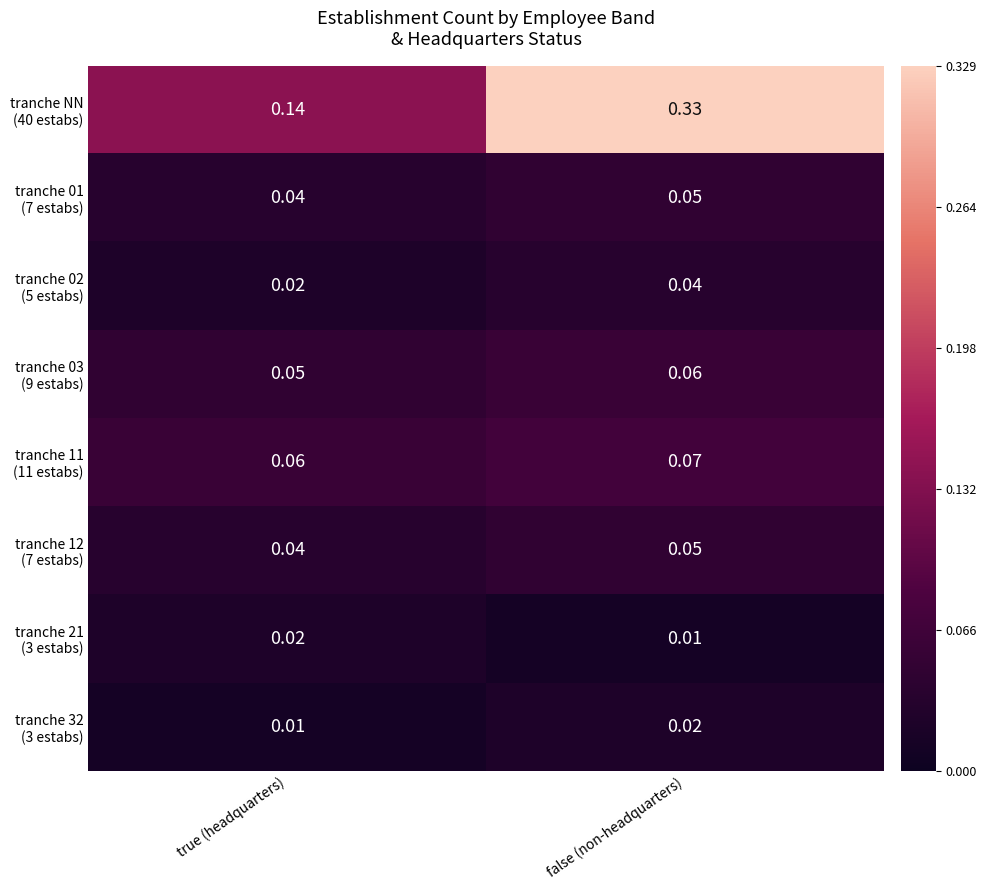

At which category does the chart reach its peak across all series?

false (non-headquarters)